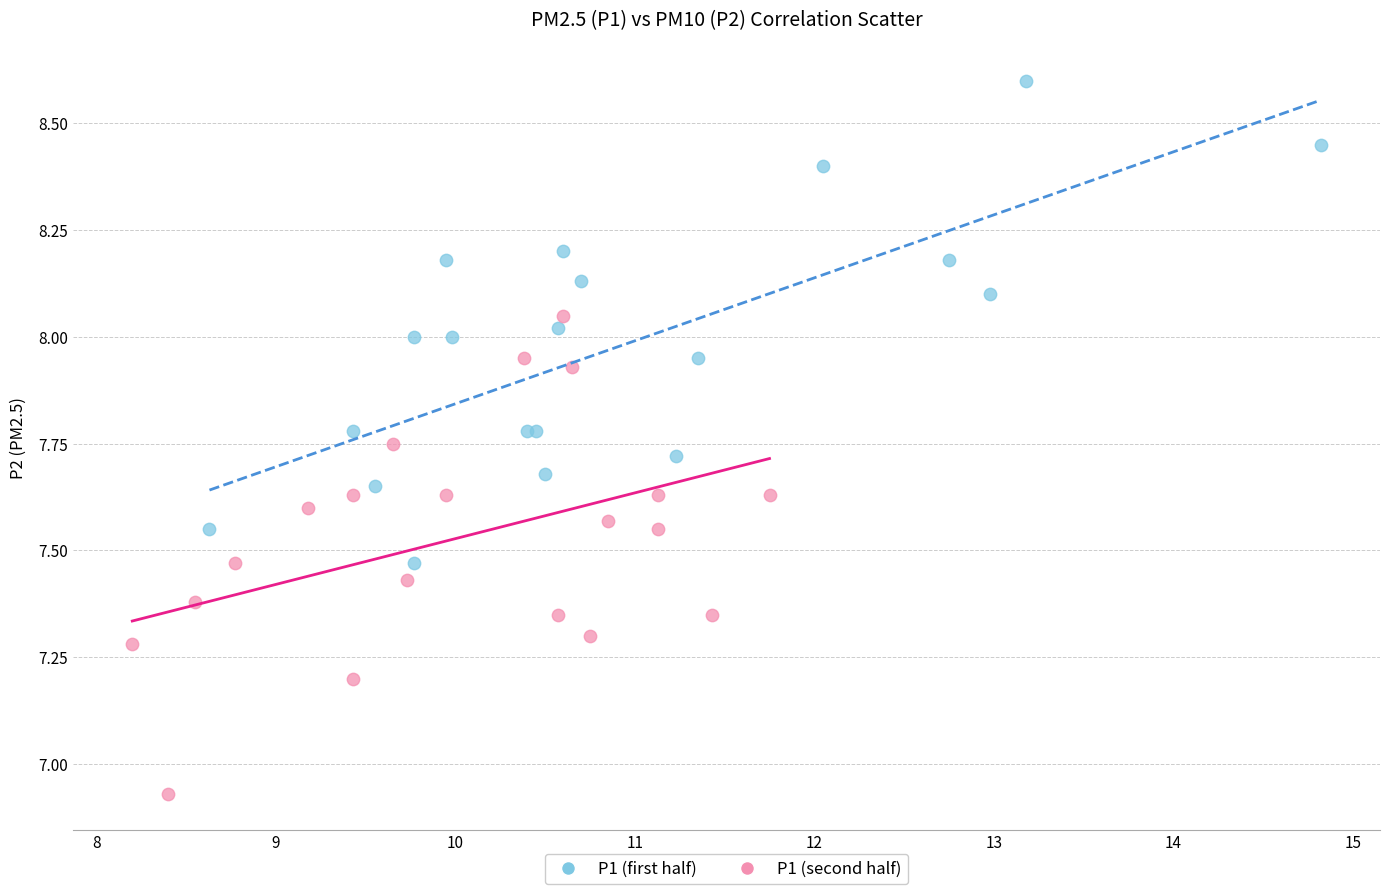

Which series reaches the maximum Y coordinate?

P1 (first half)